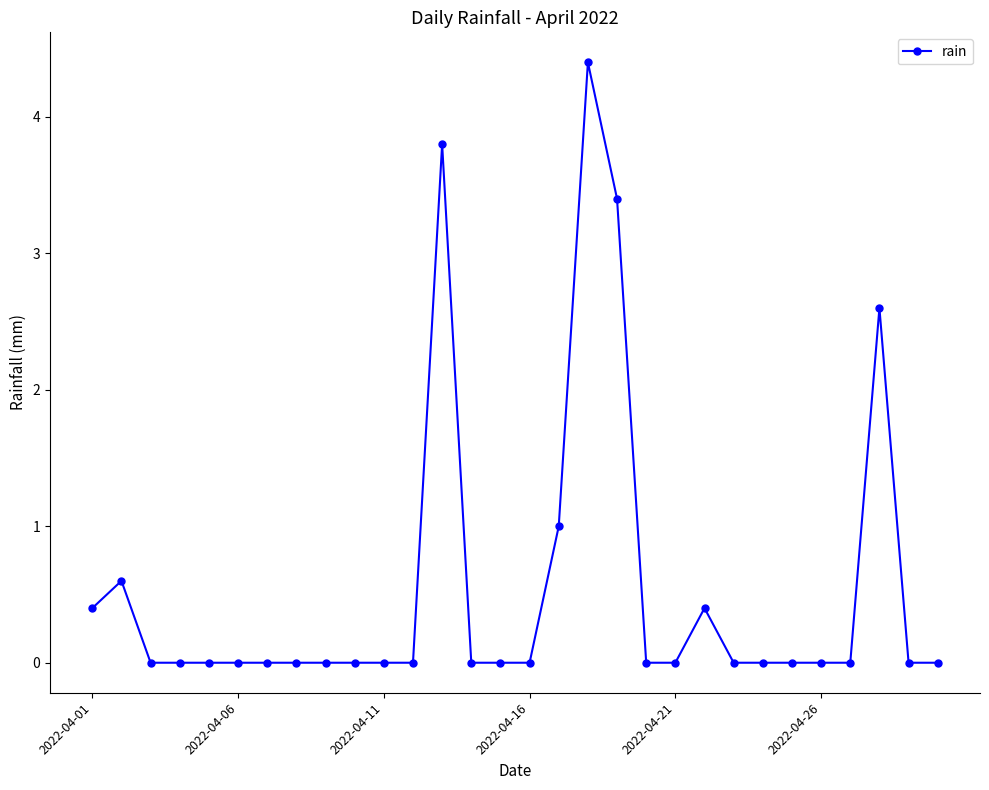

What is the value of the 2nd point from the left?

0.6